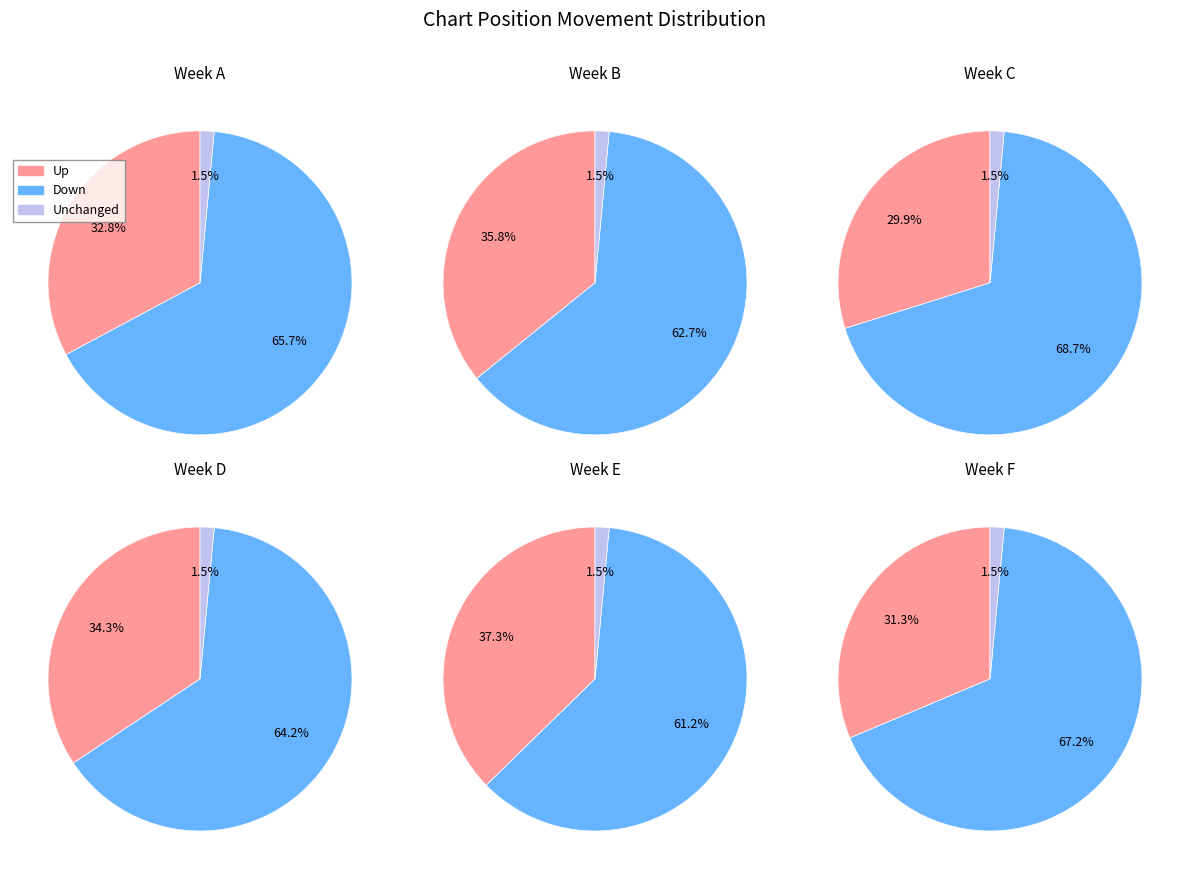

Is it true that - is 11% of the pie?

False